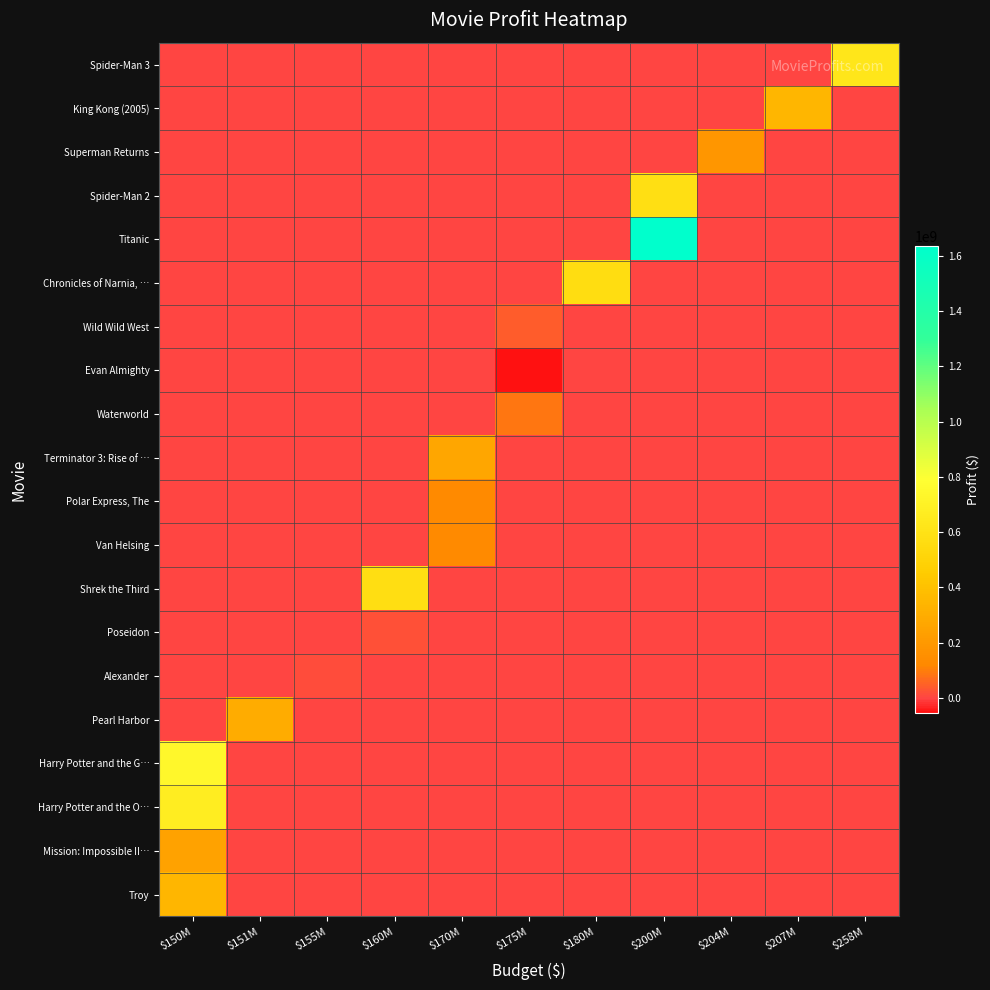

Reading left to right, extract all data points from this chart.

Spider-Man 3: $150M=0	$151M=0	$155M=0	$160M=0	$170M=0	$175M=0	$180M=0	$200M=0	$204M=0	$207M=0	$258M=629436184
King Kong (2005): $150M=0	$151M=0	$155M=0	$160M=0	$170M=0	$175M=0	$180M=0	$200M=0	$204M=0	$207M=346080025	$258M=0
Superman Returns: $150M=0	$151M=0	$155M=0	$160M=0	$170M=0	$175M=0	$180M=0	$200M=0	$204M=187081192	$207M=0	$258M=0
Spider-Man 2: $150M=0	$151M=0	$155M=0	$160M=0	$170M=0	$175M=0	$180M=0	$200M=584024485	$204M=0	$207M=0	$258M=0
Titanic: $150M=0	$151M=0	$155M=0	$160M=0	$170M=0	$175M=0	$180M=0	$200M=1635400000	$204M=0	$207M=0	$258M=0
Chronicles of Narnia, …: $150M=0	$151M=0	$155M=0	$160M=0	$170M=0	$175M=0	$180M=568806957	$200M=0	$204M=0	$207M=0	$258M=0
Wild Wild West: $150M=0	$151M=0	$155M=0	$160M=0	$170M=0	$175M=42700000	$180M=0	$200M=0	$204M=0	$207M=0	$258M=0
Evan Almighty: $150M=0	$151M=0	$155M=0	$160M=0	$170M=0	$175M=-54301110	$180M=0	$200M=0	$204M=0	$207M=0	$258M=0
Waterworld: $150M=0	$151M=0	$155M=0	$160M=0	$170M=0	$175M=89246220	$180M=0	$200M=0	$204M=0	$207M=0	$258M=0
Terminator 3: Rise of …: $150M=0	$151M=0	$155M=0	$160M=0	$170M=263058296	$175M=0	$180M=0	$200M=0	$204M=0	$207M=0	$258M=0
Polar Express, The: $150M=0	$151M=0	$155M=0	$160M=0	$170M=126596043	$175M=0	$180M=0	$200M=0	$204M=0	$207M=0	$258M=0
Van Helsing: $150M=0	$151M=0	$155M=0	$160M=0	$170M=130150546	$175M=0	$180M=0	$200M=0	$204M=0	$207M=0	$258M=0
Shrek the Third: $150M=0	$151M=0	$155M=0	$160M=573012359	$170M=0	$175M=0	$180M=0	$200M=0	$204M=0	$207M=0	$258M=0
Poseidon: $150M=0	$151M=0	$155M=0	$160M=21674817	$170M=0	$175M=0	$180M=0	$200M=0	$204M=0	$207M=0	$258M=0
Alexander: $150M=0	$151M=0	$155M=12297191	$160M=0	$170M=0	$175M=0	$180M=0	$200M=0	$204M=0	$207M=0	$258M=0
Pearl Harbor: $150M=0	$151M=299000000	$155M=0	$160M=0	$170M=0	$175M=0	$180M=0	$200M=0	$204M=0	$207M=0	$258M=0
Harry Potter and the G…: $150M=742213036	$151M=0	$155M=0	$160M=0	$170M=0	$175M=0	$180M=0	$200M=0	$204M=0	$207M=0	$258M=0
Harry Potter and the O…: $150M=672828538	$151M=0	$155M=0	$160M=0	$170M=0	$175M=0	$180M=0	$200M=0	$204M=0	$207M=0	$258M=0
Mission: Impossible II…: $150M=247501348	$151M=0	$155M=0	$160M=0	$170M=0	$175M=0	$180M=0	$200M=0	$204M=0	$207M=0	$258M=0
Troy: $150M=347298577	$151M=0	$155M=0	$160M=0	$170M=0	$175M=0	$180M=0	$200M=0	$204M=0	$207M=0	$258M=0